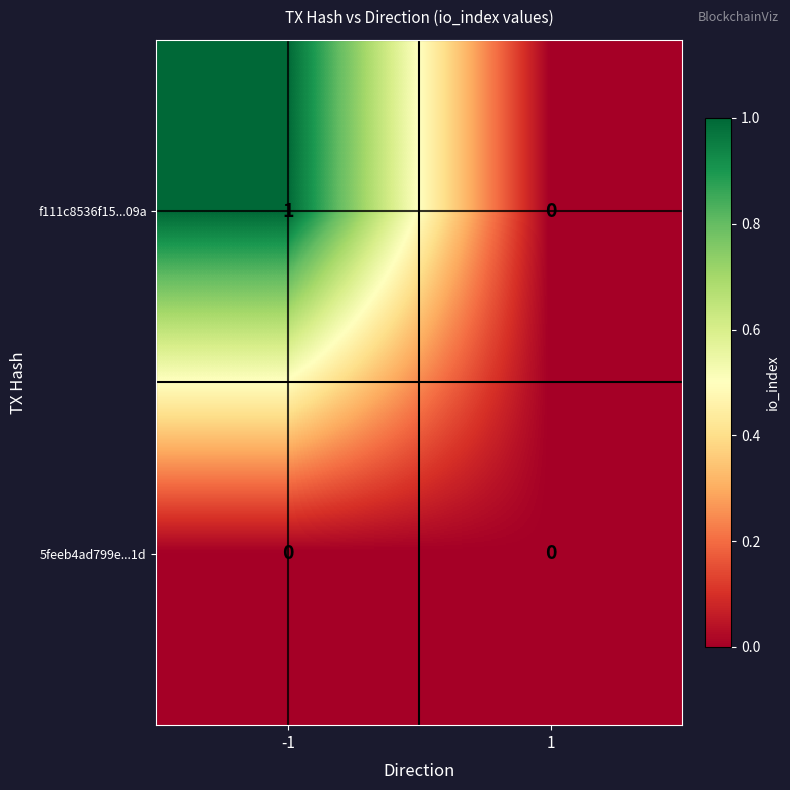

The 5feeb4ad799e...1d series shows 0 at -1. True or false?

True